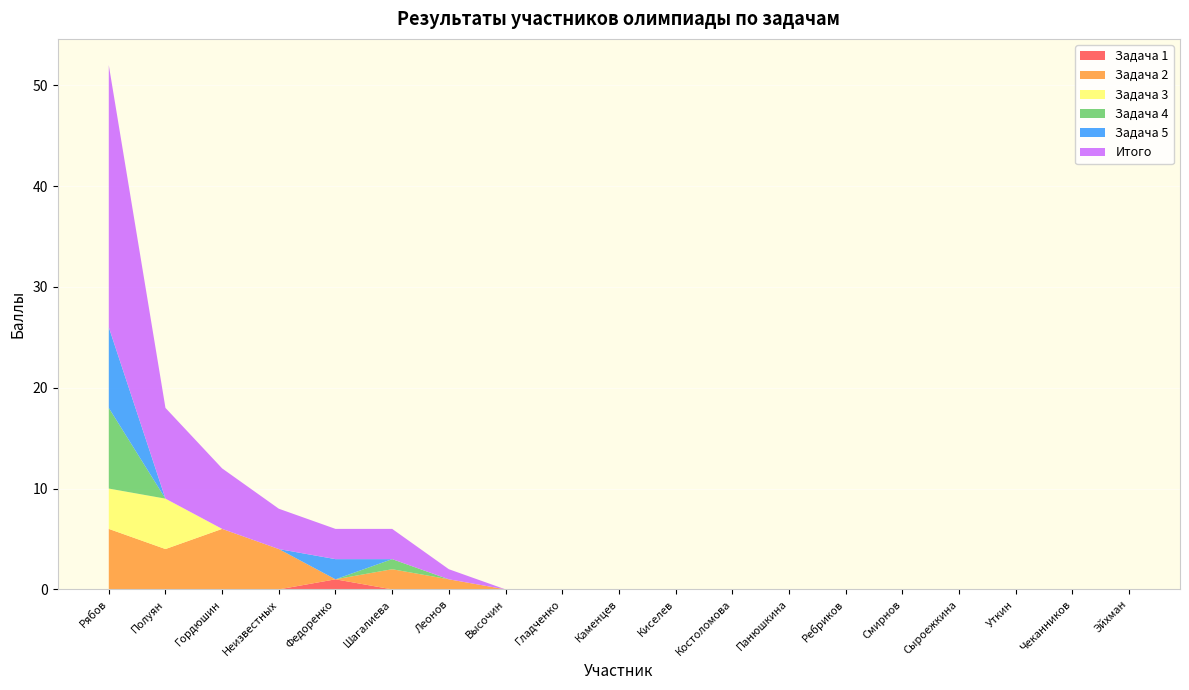

Reading right to left, what are all the values shown in this chart?

Задача 1: Эйхман=0	Чеканников=0	Уткин=0	Сыроежкина=0	Смирнов=0	Ребриков=0	Панюшкина=0	Костоломова=0	Киселев=0	Каменцев=0	Гладченко=0	Высочин=0	Леонов=0	Шагалиева=0	Федоренко=1	Неизвестных=0	Гордюшин=0	Полуян=0	Рябов=0
Задача 2: Эйхман=0	Чеканников=0	Уткин=0	Сыроежкина=0	Смирнов=0	Ребриков=0	Панюшкина=0	Костоломова=0	Киселев=0	Каменцев=0	Гладченко=0	Высочин=0	Леонов=1	Шагалиева=2	Федоренко=0	Неизвестных=4	Гордюшин=6	Полуян=4	Рябов=6
Задача 3: Эйхман=0	Чеканников=0	Уткин=0	Сыроежкина=0	Смирнов=0	Ребриков=0	Панюшкина=0	Костоломова=0	Киселев=0	Каменцев=0	Гладченко=0	Высочин=0	Леонов=0	Шагалиева=0	Федоренко=0	Неизвестных=0	Гордюшин=0	Полуян=5	Рябов=4
Задача 4: Эйхман=0	Чеканников=0	Уткин=0	Сыроежкина=0	Смирнов=0	Ребриков=0	Панюшкина=0	Костоломова=0	Киселев=0	Каменцев=0	Гладченко=0	Высочин=0	Леонов=0	Шагалиева=1	Федоренко=0	Неизвестных=0	Гордюшин=0	Полуян=0	Рябов=8
Задача 5: Эйхман=0	Чеканников=0	Уткин=0	Сыроежкина=0	Смирнов=0	Ребриков=0	Панюшкина=0	Костоломова=0	Киселев=0	Каменцев=0	Гладченко=0	Высочин=0	Леонов=0	Шагалиева=0	Федоренко=2	Неизвестных=0	Гордюшин=0	Полуян=0	Рябов=8
Итого: Эйхман=0	Чеканников=0	Уткин=0	Сыроежкина=0	Смирнов=0	Ребриков=0	Панюшкина=0	Костоломова=0	Киселев=0	Каменцев=0	Гладченко=0	Высочин=0	Леонов=1	Шагалиева=3	Федоренко=3	Неизвестных=4	Гордюшин=6	Полуян=9	Рябов=26